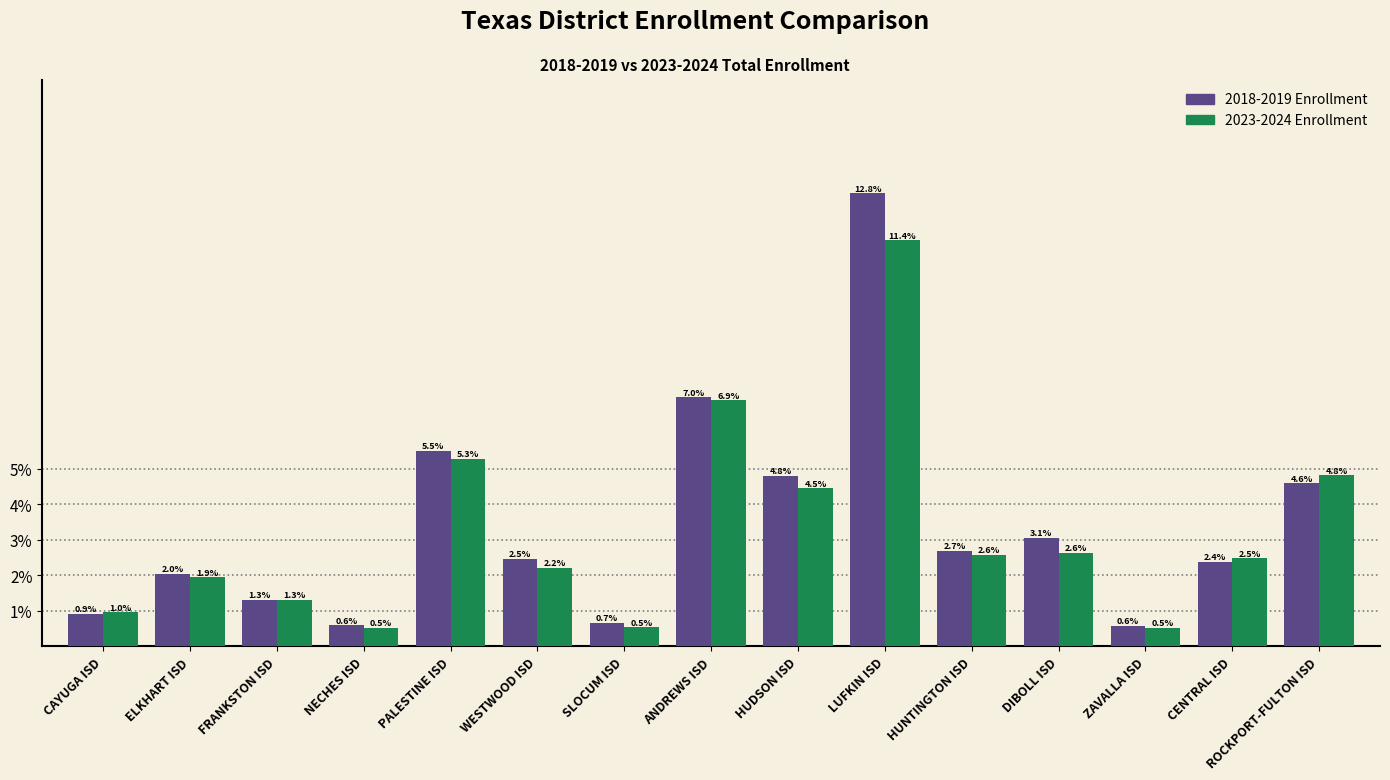

The 2023-2024 Enrollment series shows 1.5 at CENTRAL ISD. True or false?

False